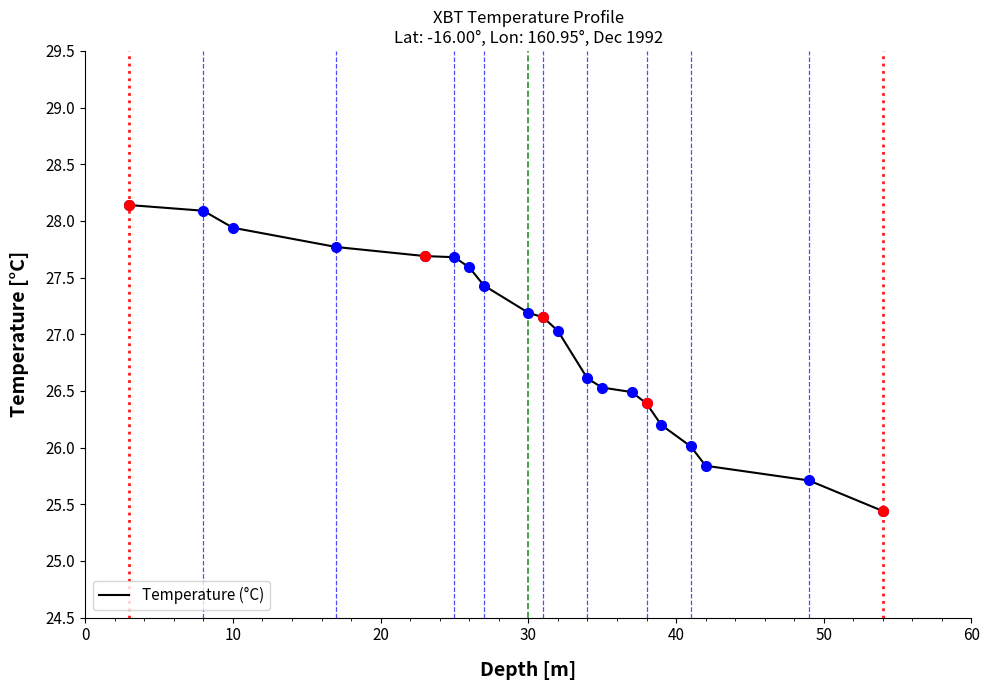

What is the minimum value for Temperature (°C)?

25.4